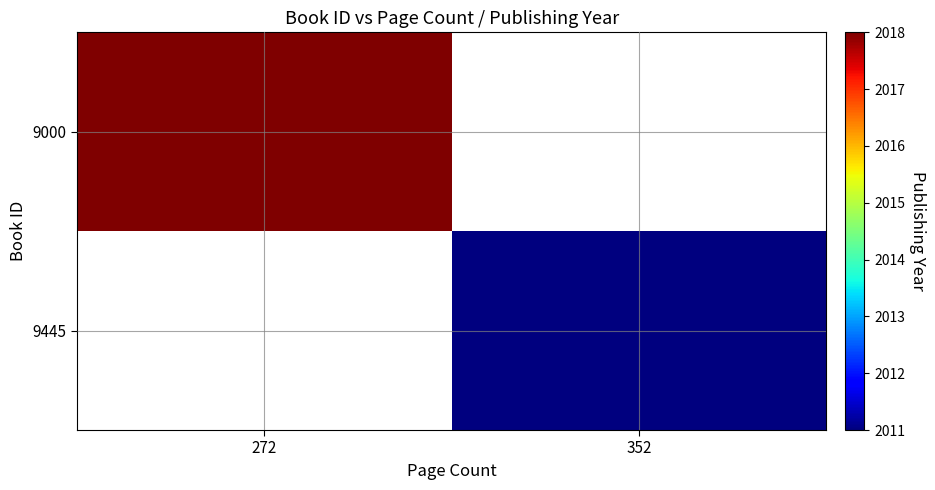

Which category has the highest value in the 9445 series?

272